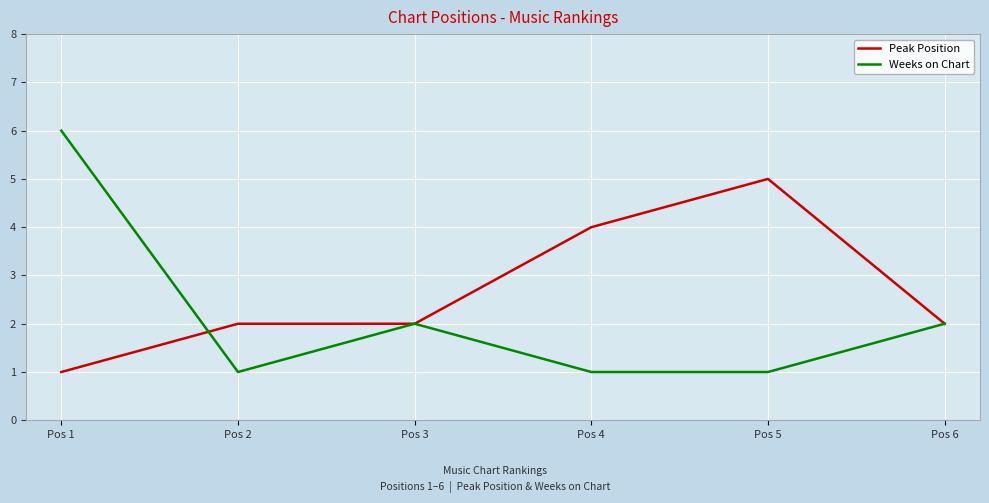

Rank the series by their maximum value, from lowest to highest.

Peak Position, Weeks on Chart